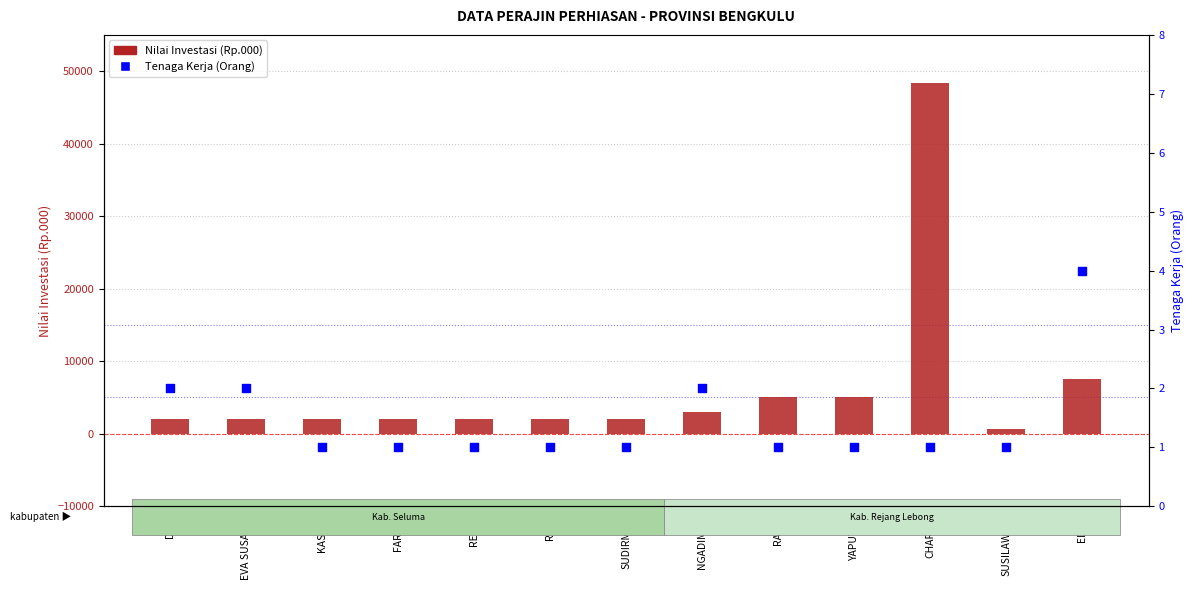

What are all the series names shown in the legend?

Nilai Investasi (Rp.000), Tenaga Kerja (Orang)